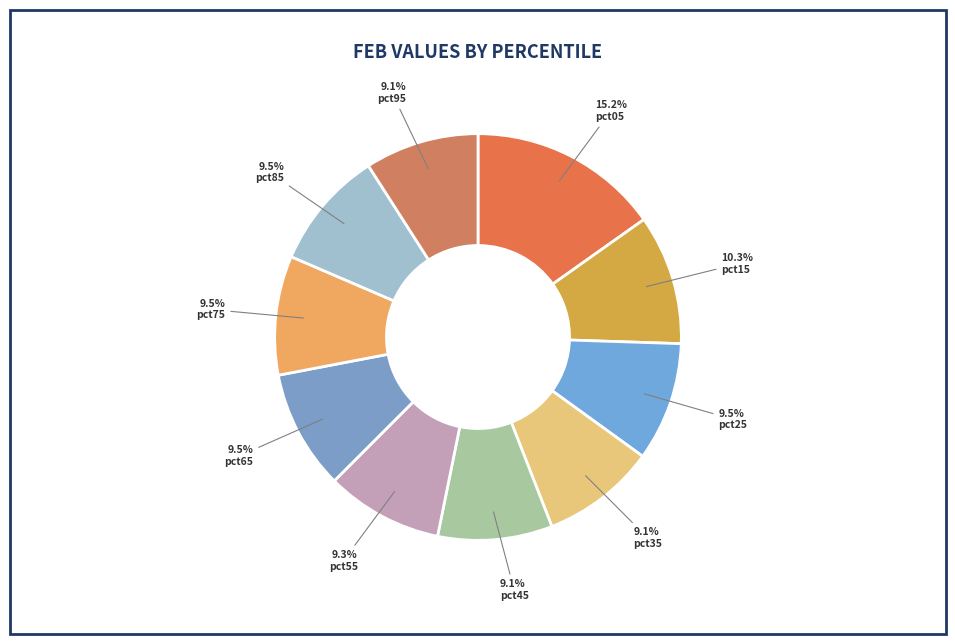

Count the number of slices in the pie.

10